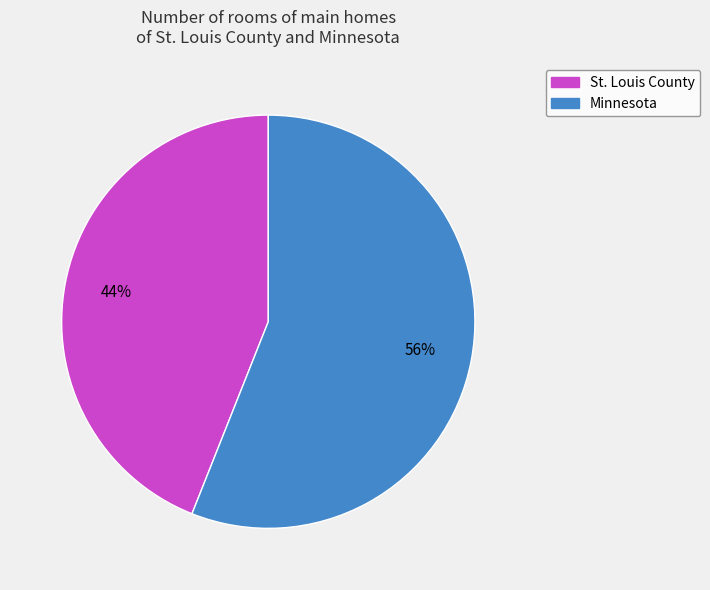

How many slices are in this pie chart?

2